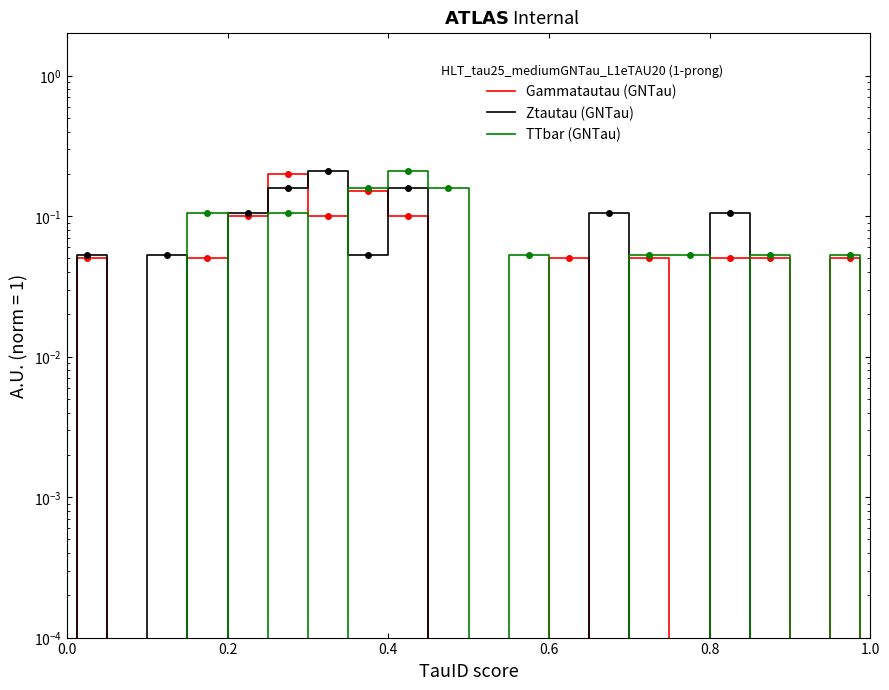

What are all the series names shown in the legend?

Gammatautau (GNTau), Ztautau (GNTau), TTbar (GNTau)